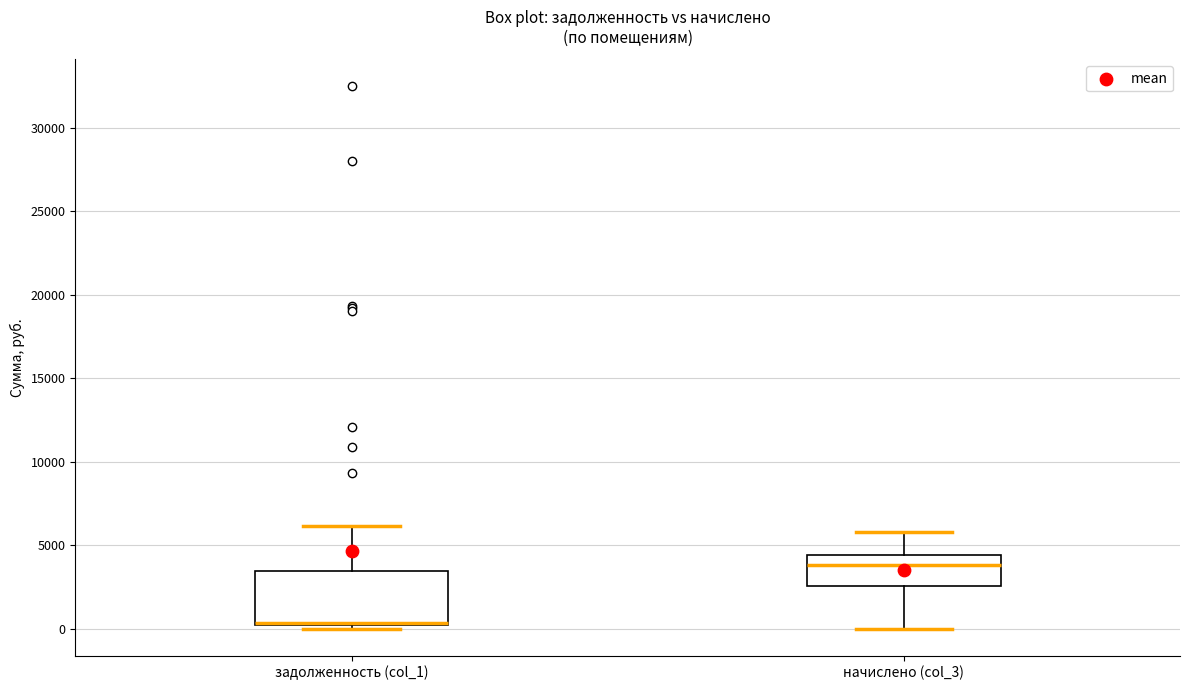

Where is the lower edge of the box for начислено (col_3) on the y-axis? The values are not printed on the chart, so give them approximately, as read against the axis.

2500